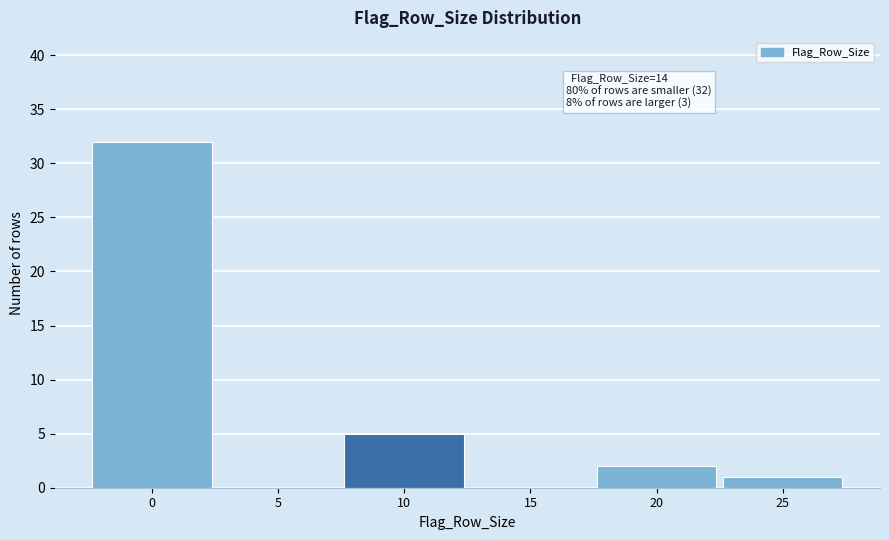

Reading left to right, what are all the values shown in this chart?

0=32	5=0	10=5	15=0	20=2	25=1